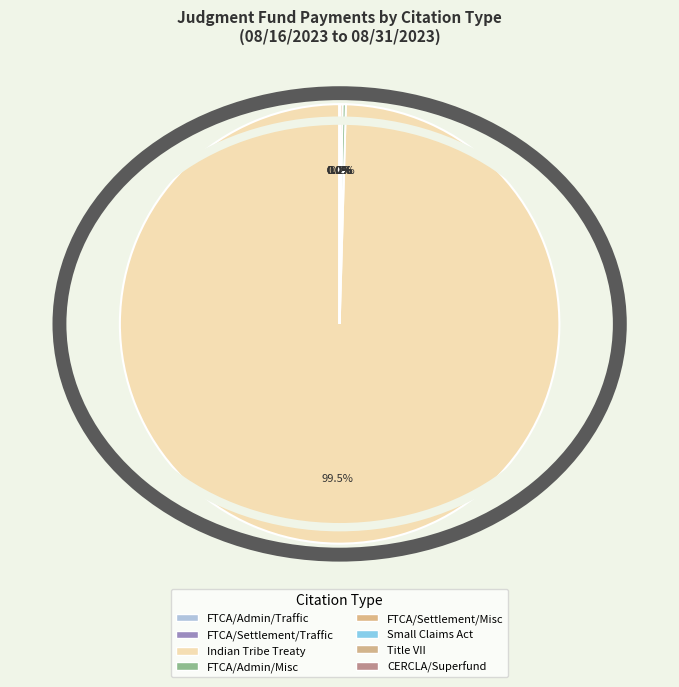

How many slices are in this pie chart?

8